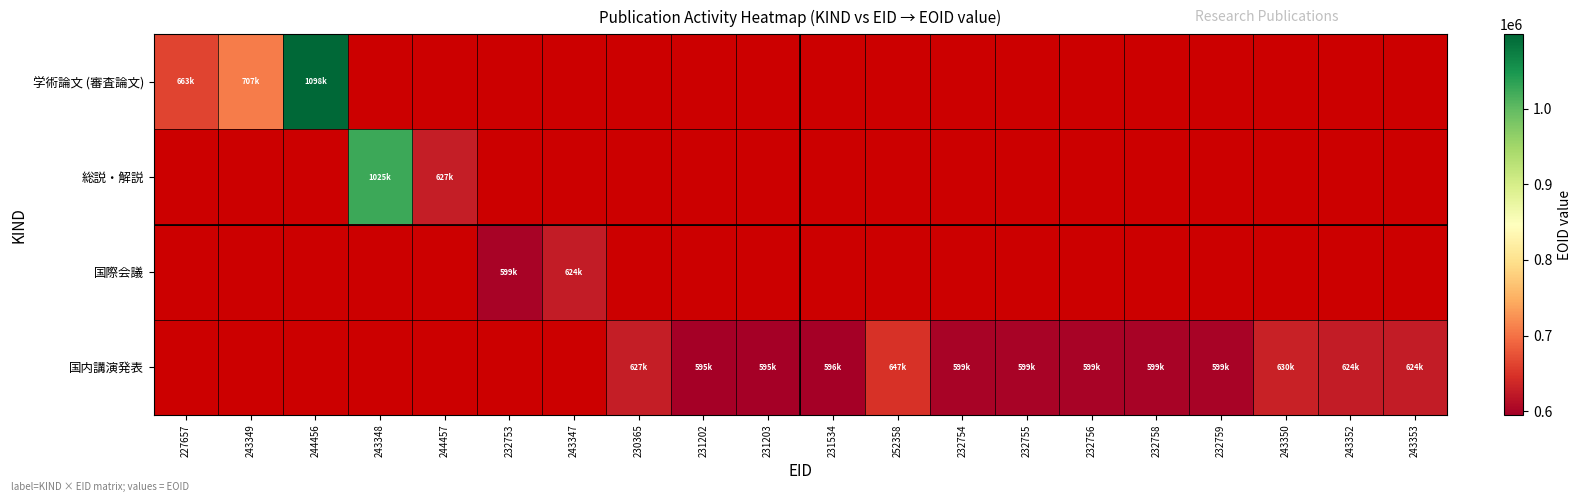

What is the maximum value for 学術論文 (審査論文)?

1098109.0